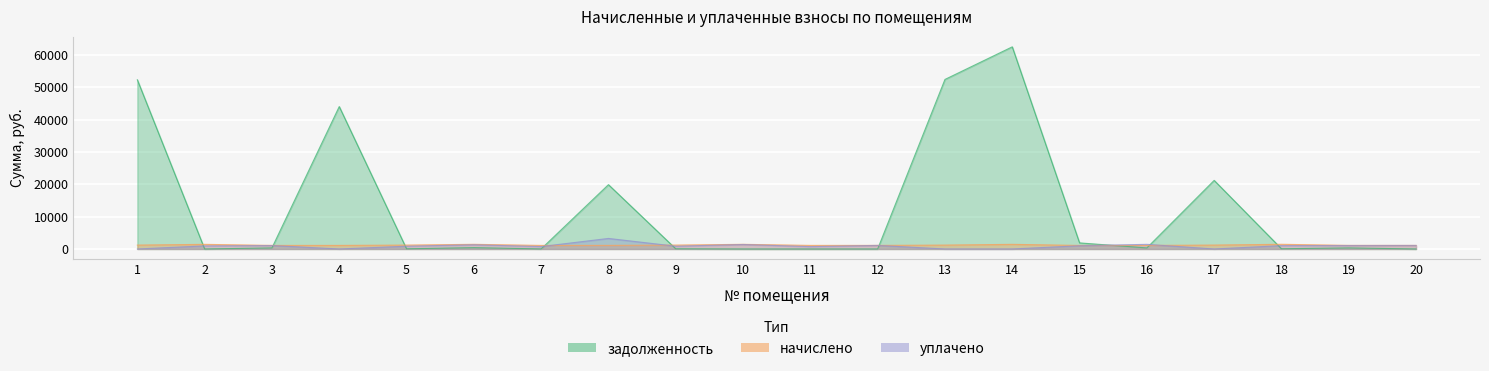

Between 9 and 17, which series saw the biggest shift?

задолженность